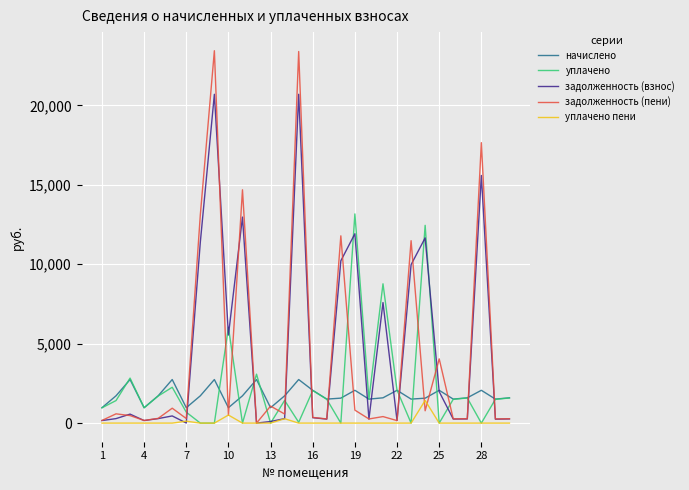

Does the chart have visible grid lines?

Yes